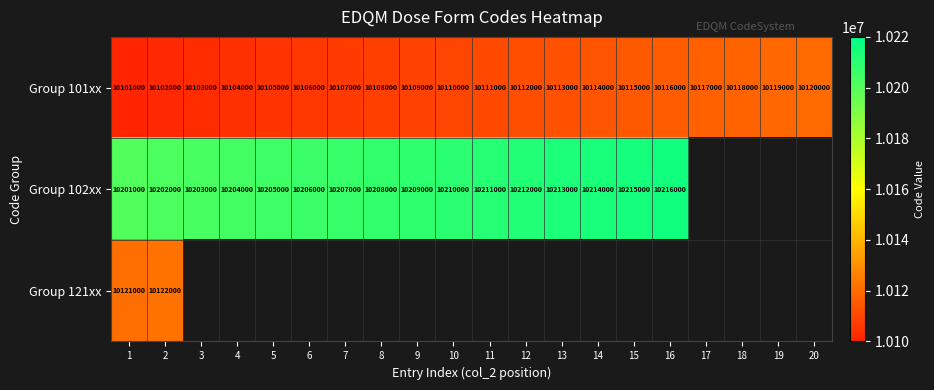

Is the value of Group 102xx at 14 greater than the value of Group 101xx at 10?

Yes